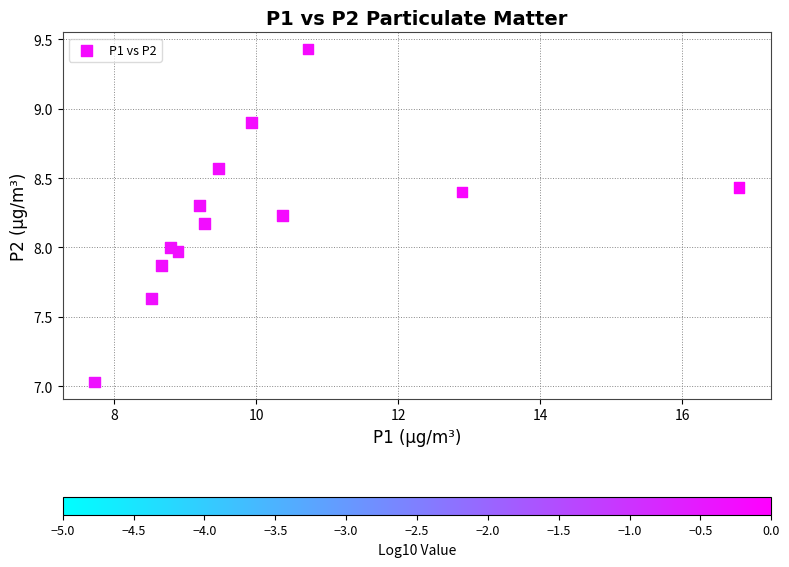

What is the range of X values (max minus min)?

9.1